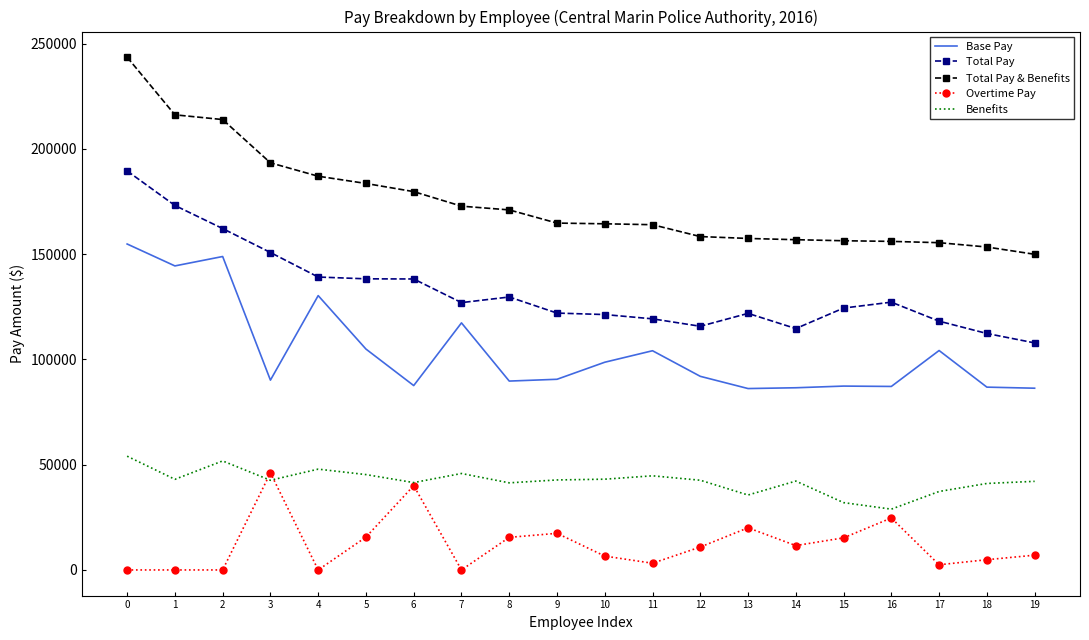

At how many categories does at least one series exceed 1124?

20